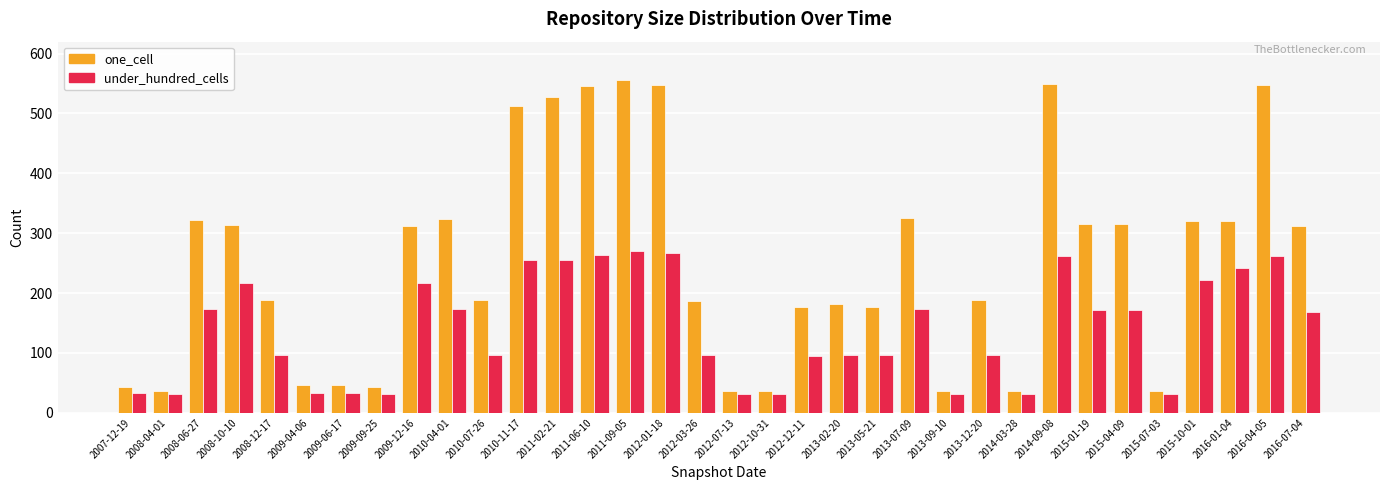

List the series in order of their peak value, lowest first.

under_hundred_cells, one_cell